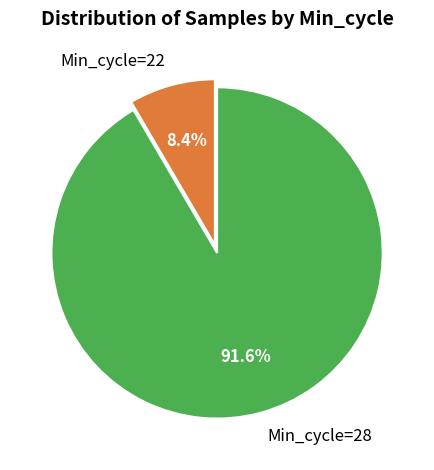

Rank the categories by value from highest to lowest.

Min_cycle=28, Min_cycle=22